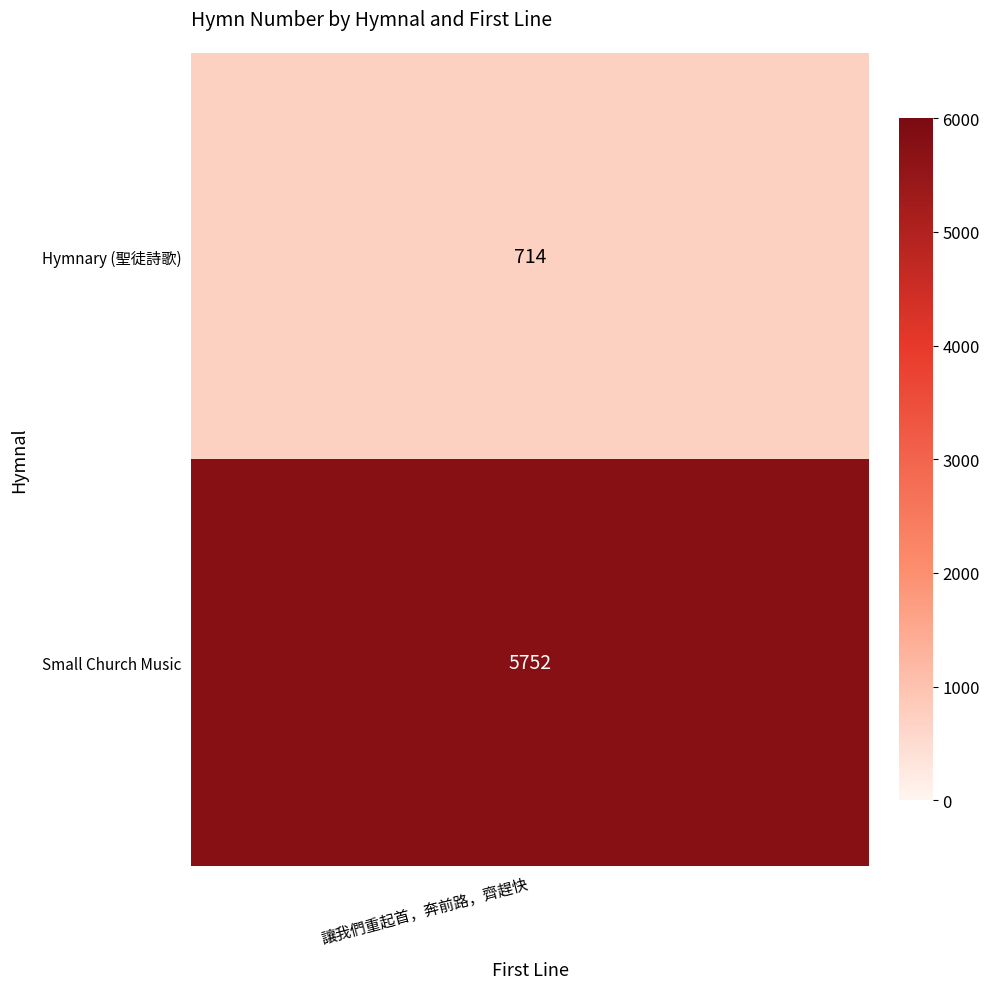

List the labels in order of value, smallest first.

0, 1